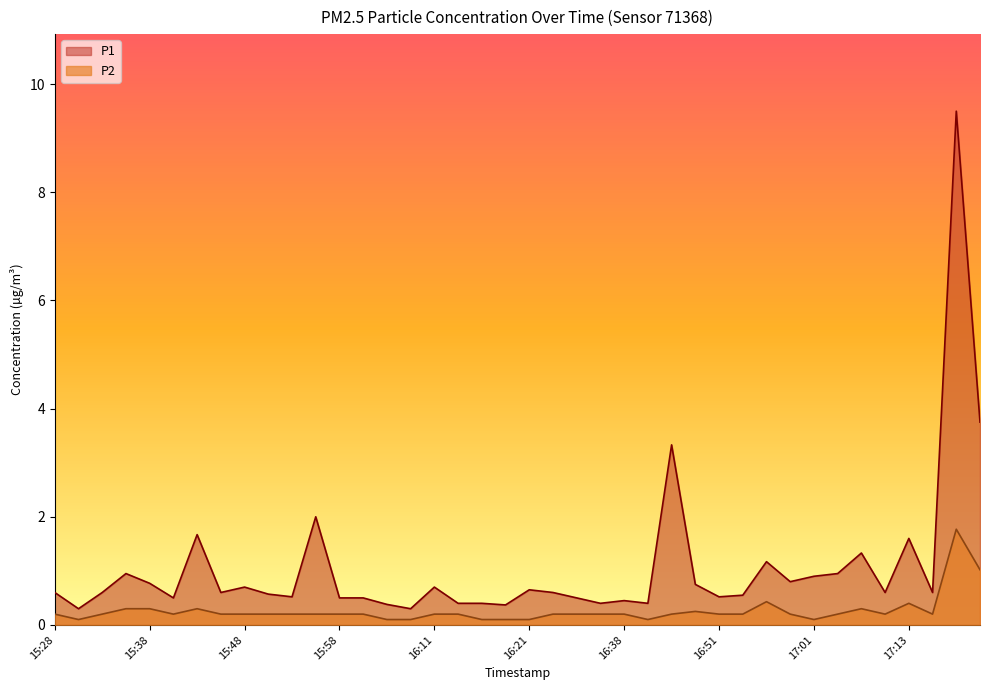

What is the sum of all P1 values?

42.7